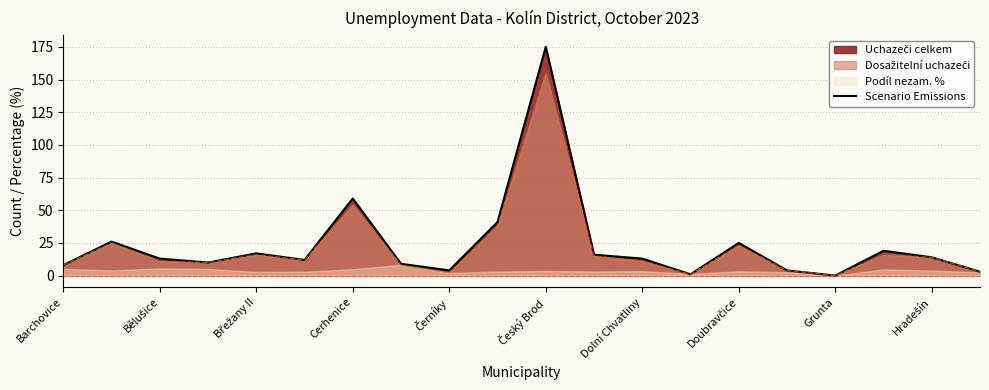

True or false: Scenario Emissions has a value of 59 at Cerhenice.

True